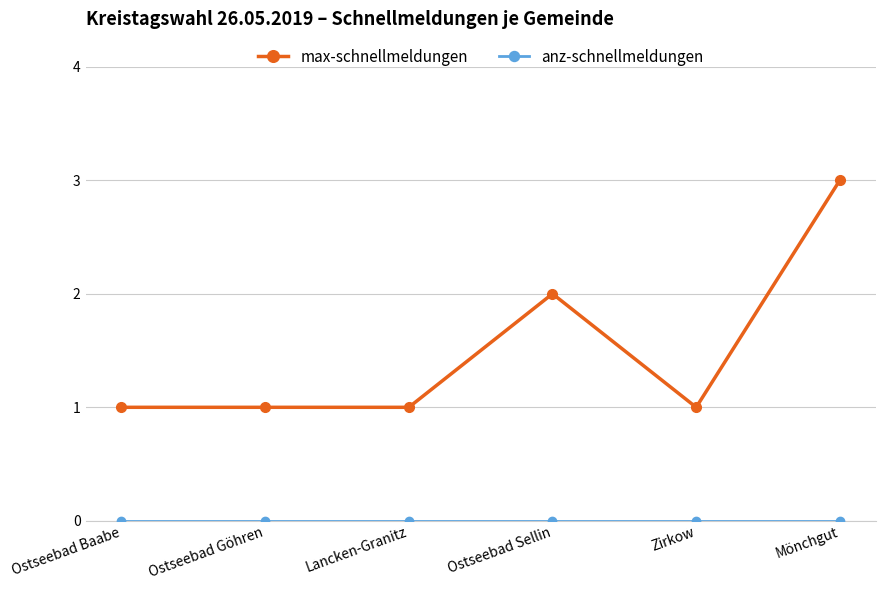

Where is max-schnellmeldungen nearest to the value 2?

Ostseebad Sellin